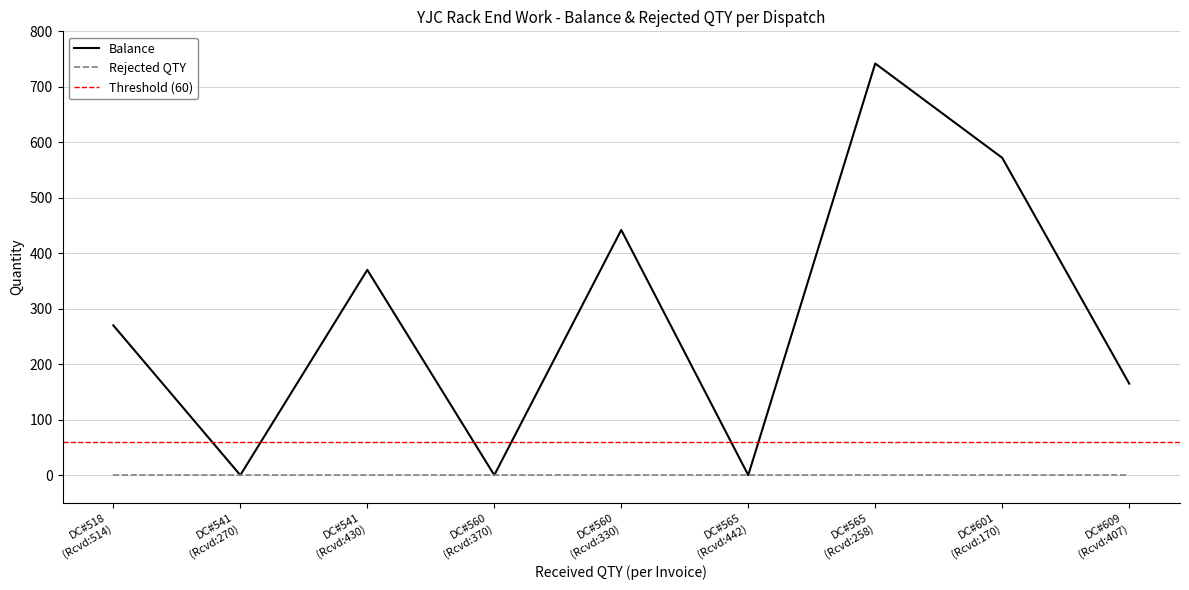

Reading right to left, what are all the values shown in this chart?

165	572	742	0	442	0	370	0	270